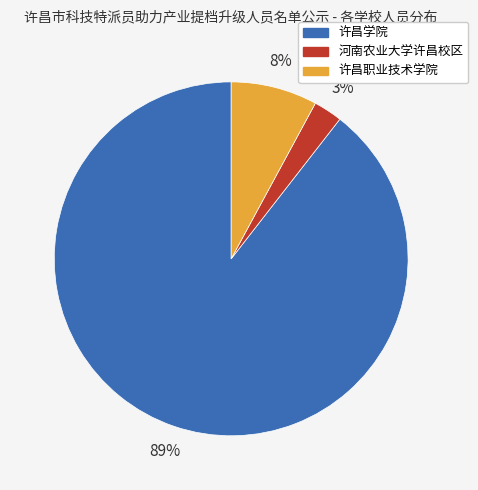

How many segments does this pie chart have?

3